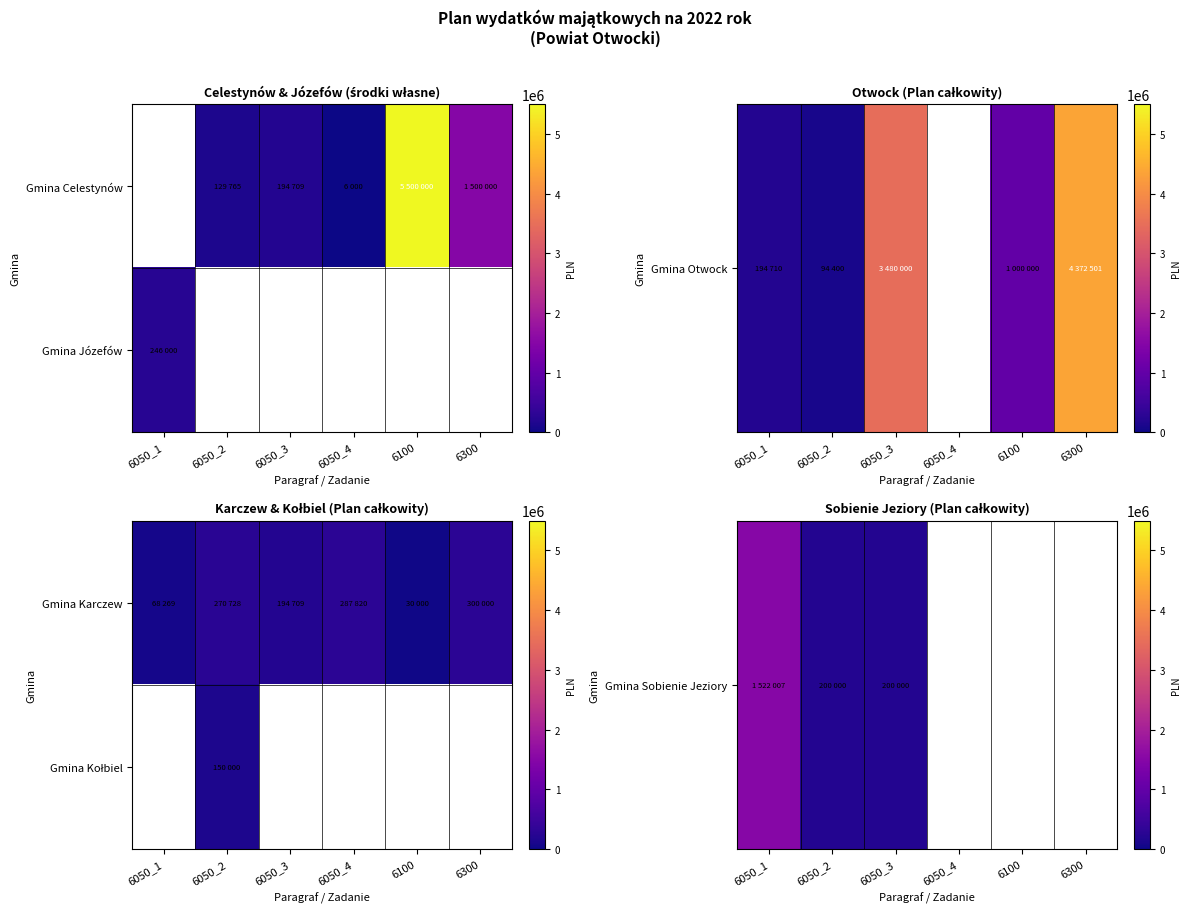

Which series has the widest spread of values?

Gmina Sobienie Jeziory